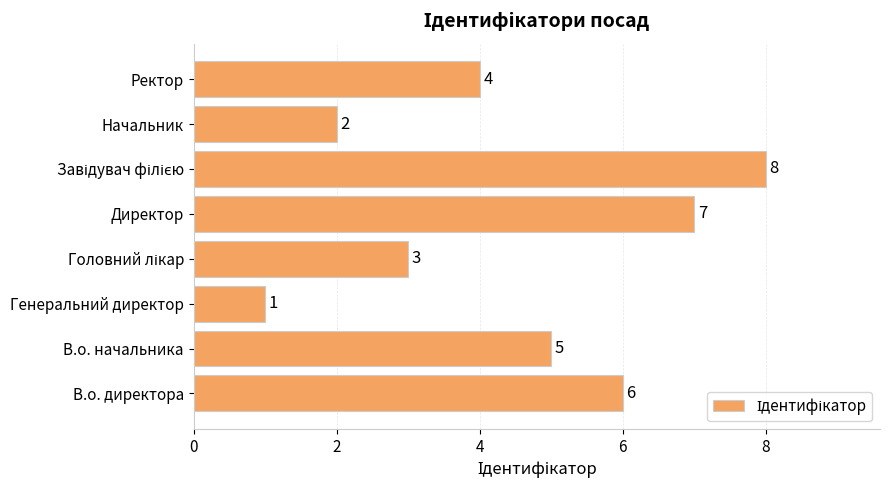

Which label corresponds to the smallest value in the chart?

Генеральний директор